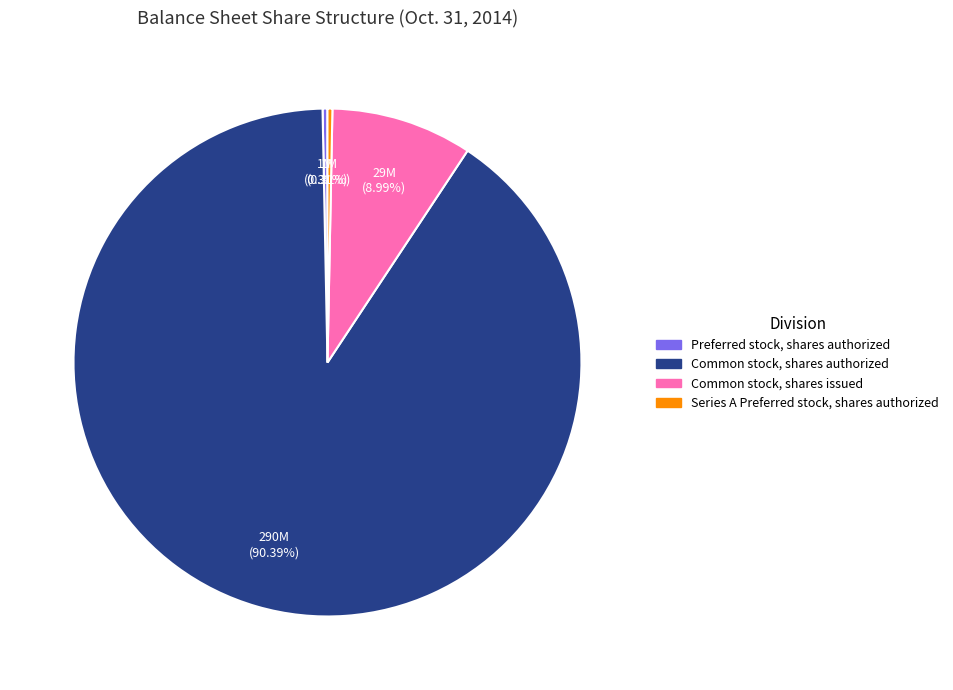

Count the number of slices in the pie.

4